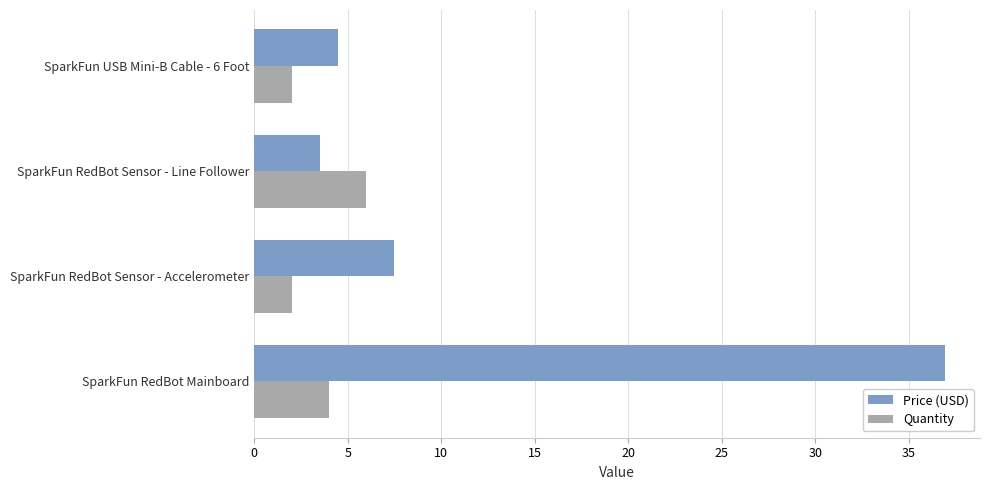

Rank the series by their average value, from lowest to highest.

Quantity, Price (USD)